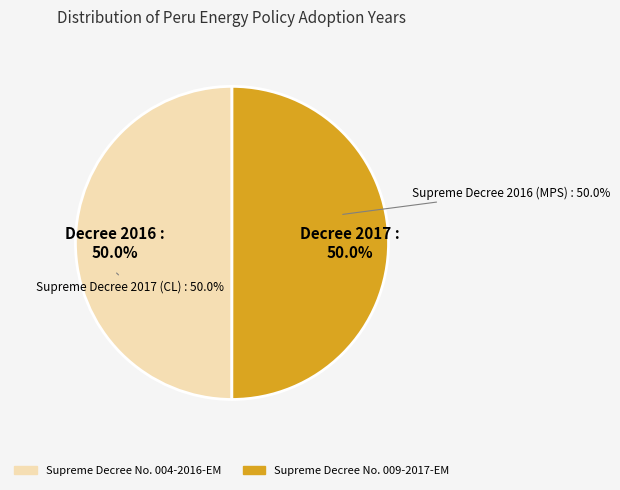

What is the smallest slice in the pie chart?

Supreme Decree No. 004-2016-EM (Minimum Performance Standard)